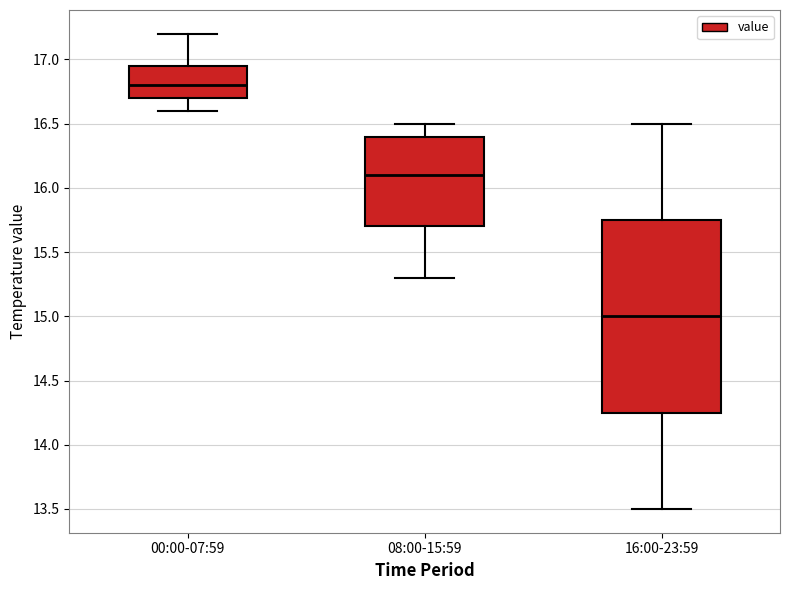

Where does the median line of the box for 08:00-15:59 sit on the y-axis? The values are not printed on the chart, so give them approximately, as read against the axis.

16.10